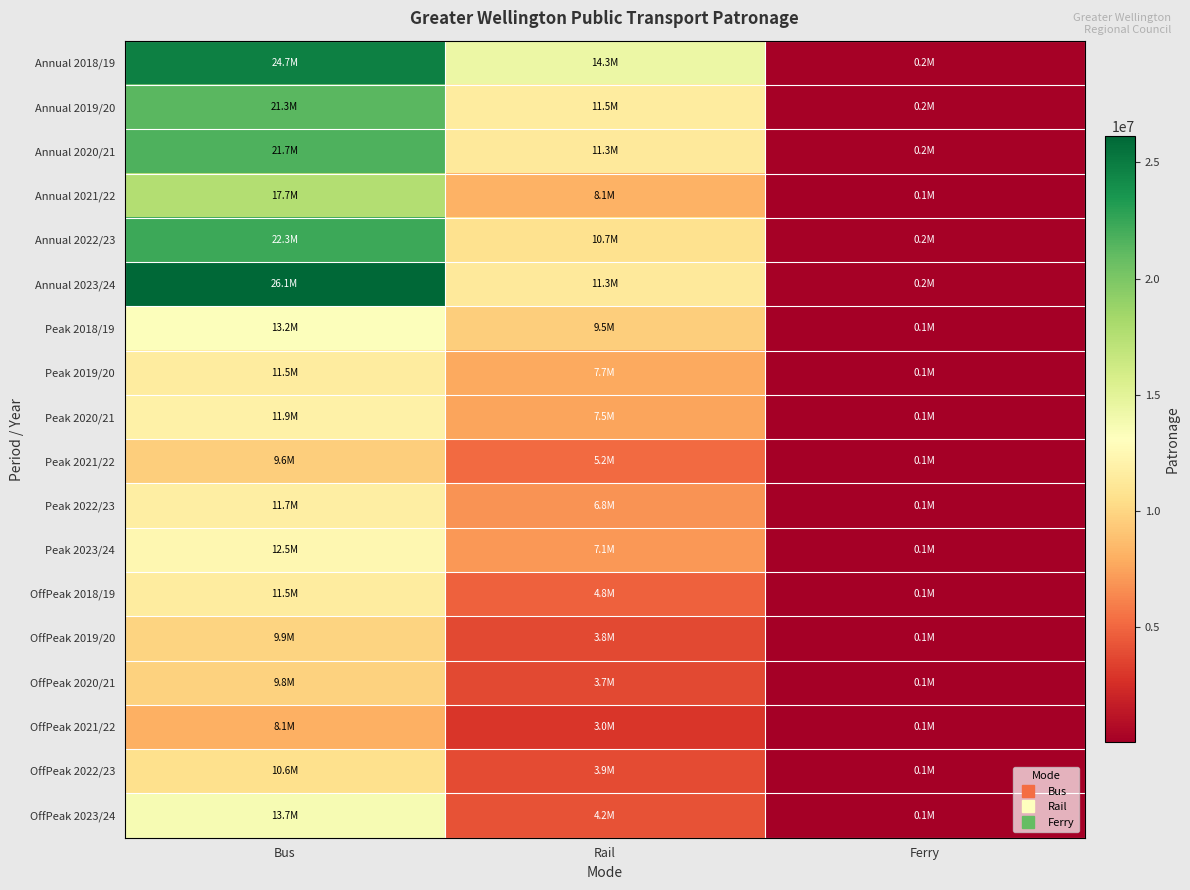

At how many categories does at least one series exceed 8676644?

2